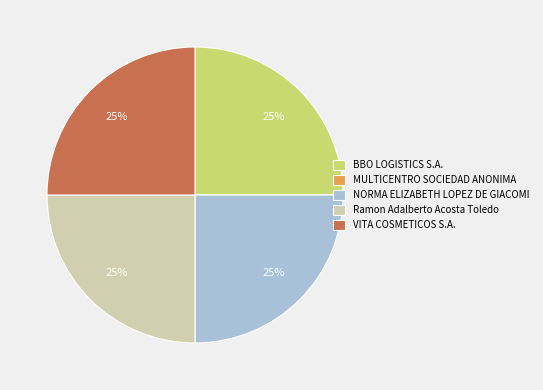

To the nearest percent, what percentage of the pie is VITA COSMETICOS S.A.?

25%